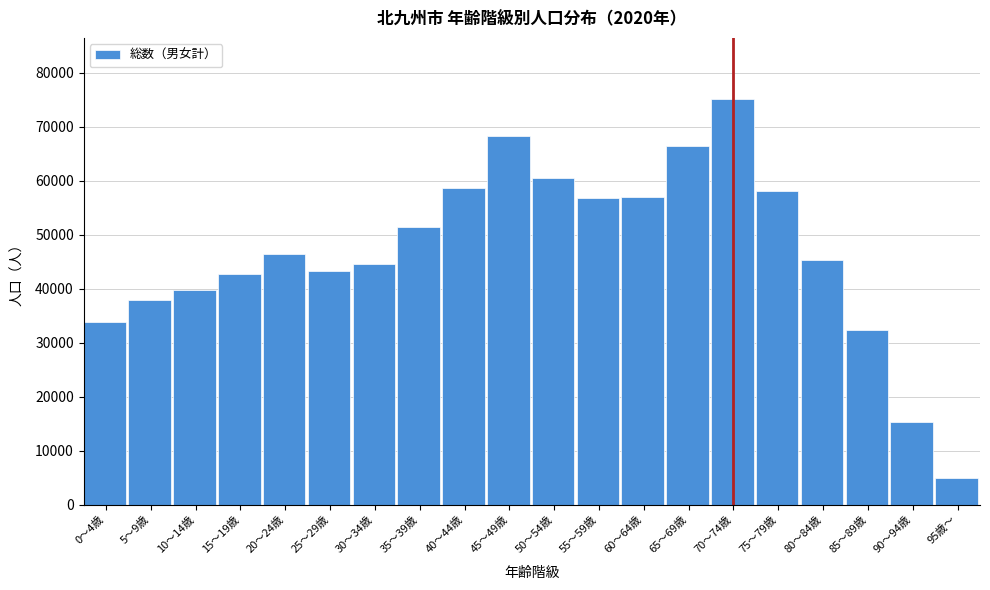

What is the label of the 6th bar from the left?

25～29歳